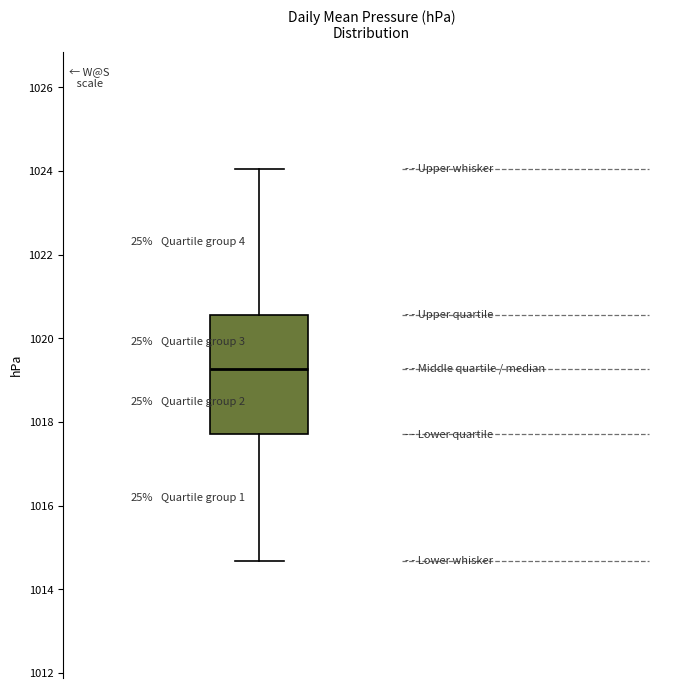

Transcribe this box plot: give where the median line is, the range the box spans, and where the two whiskers end, as read against the y-axis. The values are not printed on the chart, so give them approximately, as read against the axis.

median 1019.2, box 1017.8 to 1020.6, whiskers 1014.6 to 1024.0